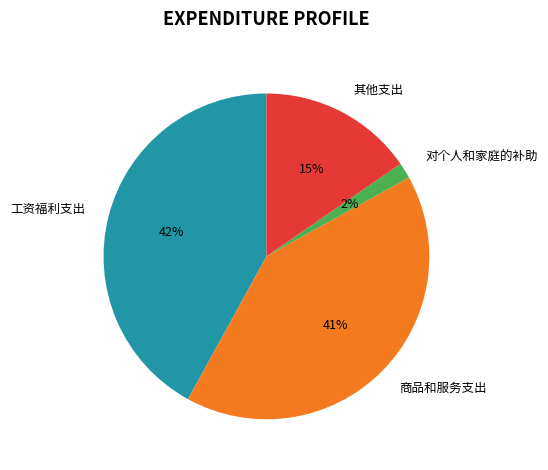

Does any single category account for the majority?

No